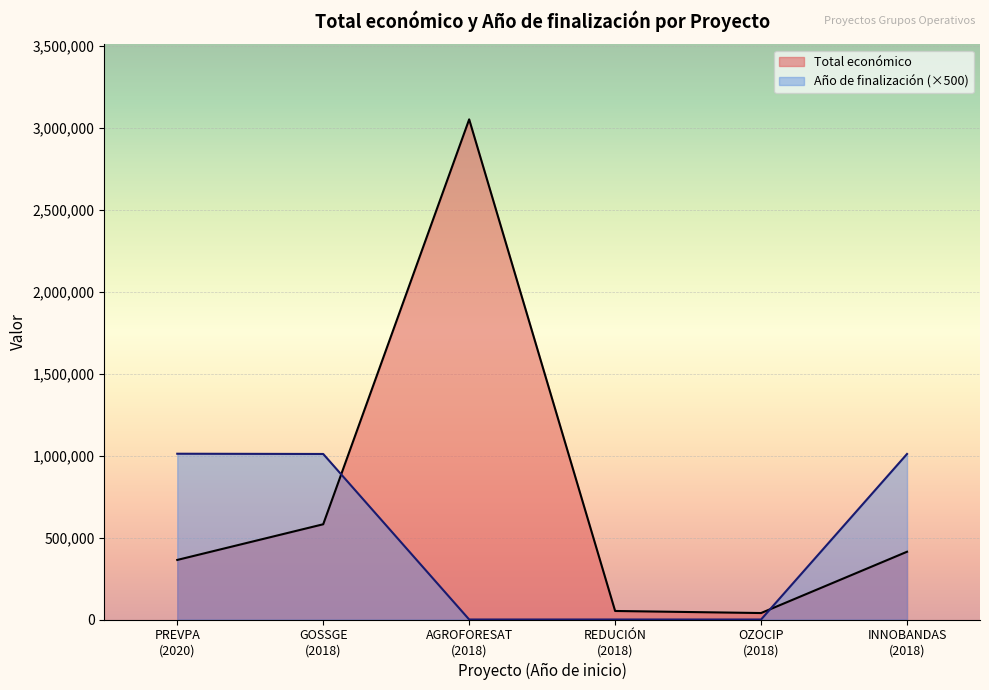

Reading right to left, what are all the values shown in this chart?

Total económico: 2018=413450	2018=39450	2018=52055	2018=3051573	2018=581157	2020=363424
Año de finalización: 2018=1010000	2018=0	2018=0	2018=0	2018=1010000	2020=1011500